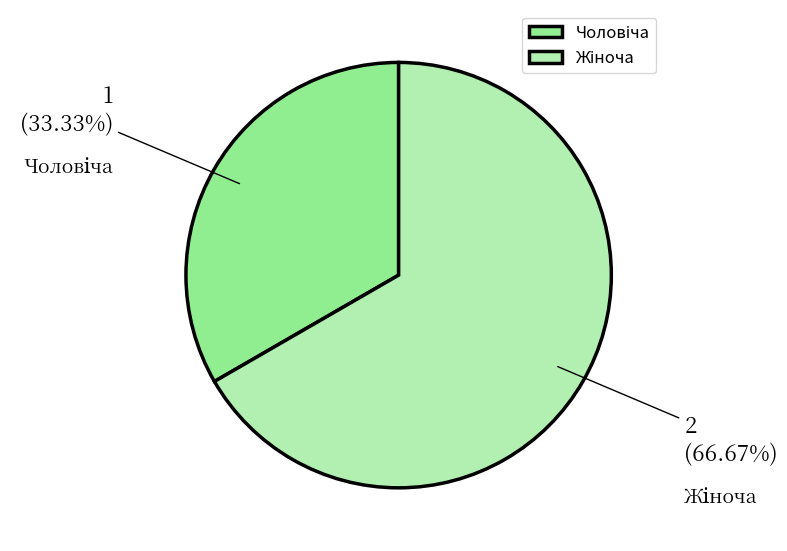

Is there any slice that represents more than half of the pie?

Yes